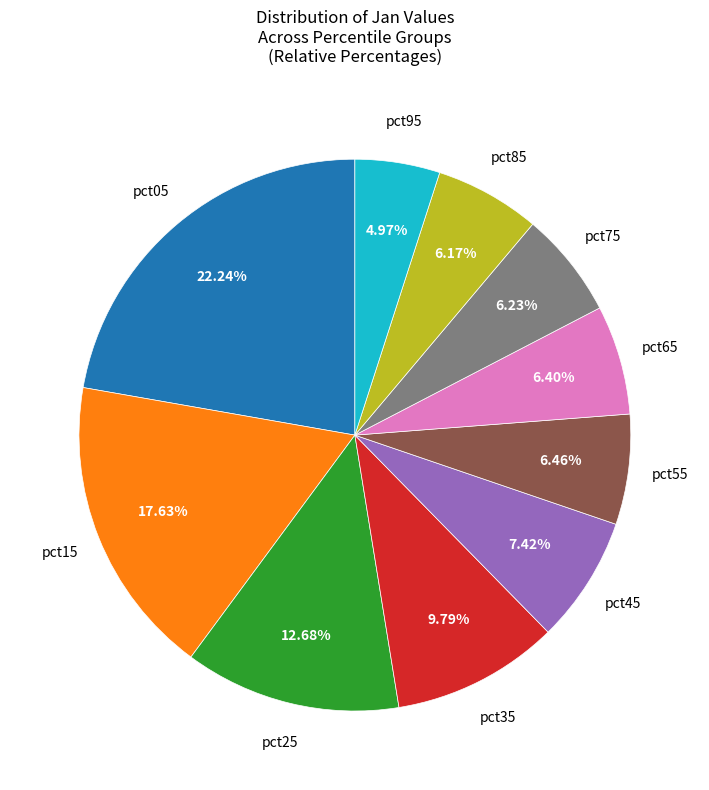

Is there any slice that represents more than half of the pie?

No